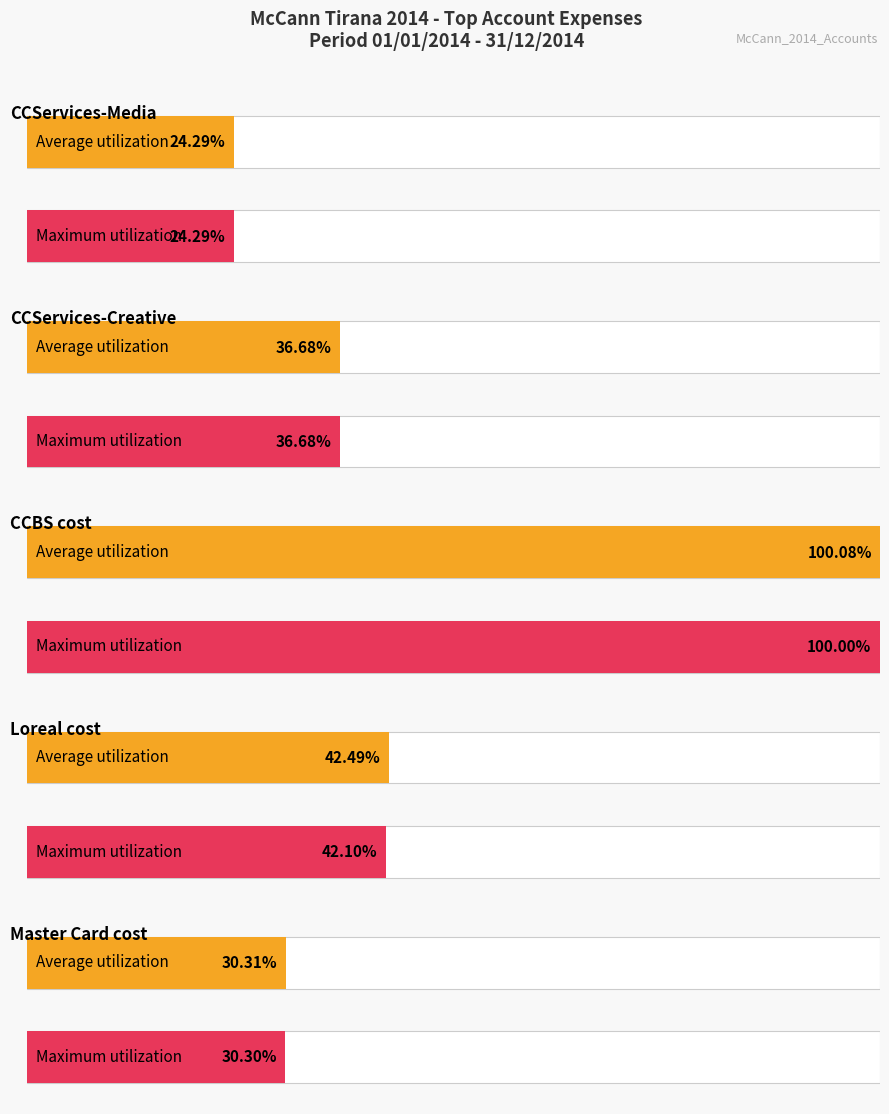

Rank the series at CCBS cost from highest to lowest value.

Average utilization, Maximum utilization